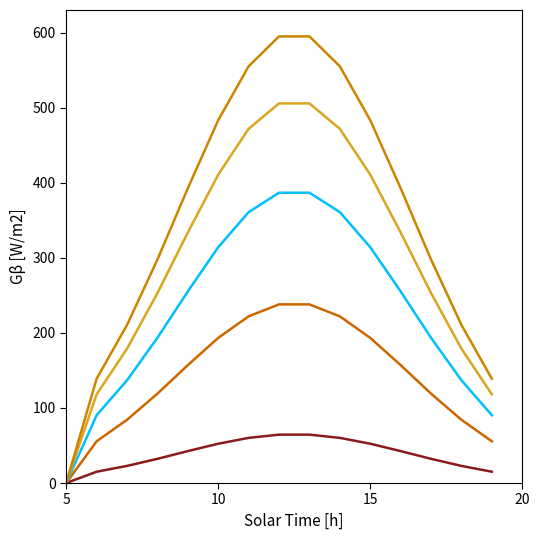

Is this an area chart (filled region under the line)?

No